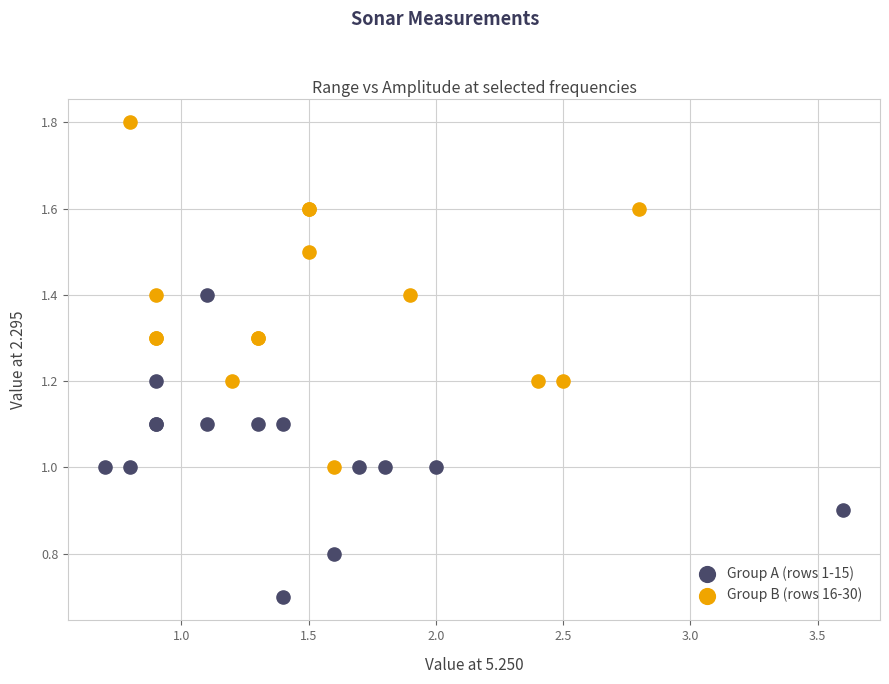

Which series reaches the minimum Y coordinate?

Group A (rows 1-15)